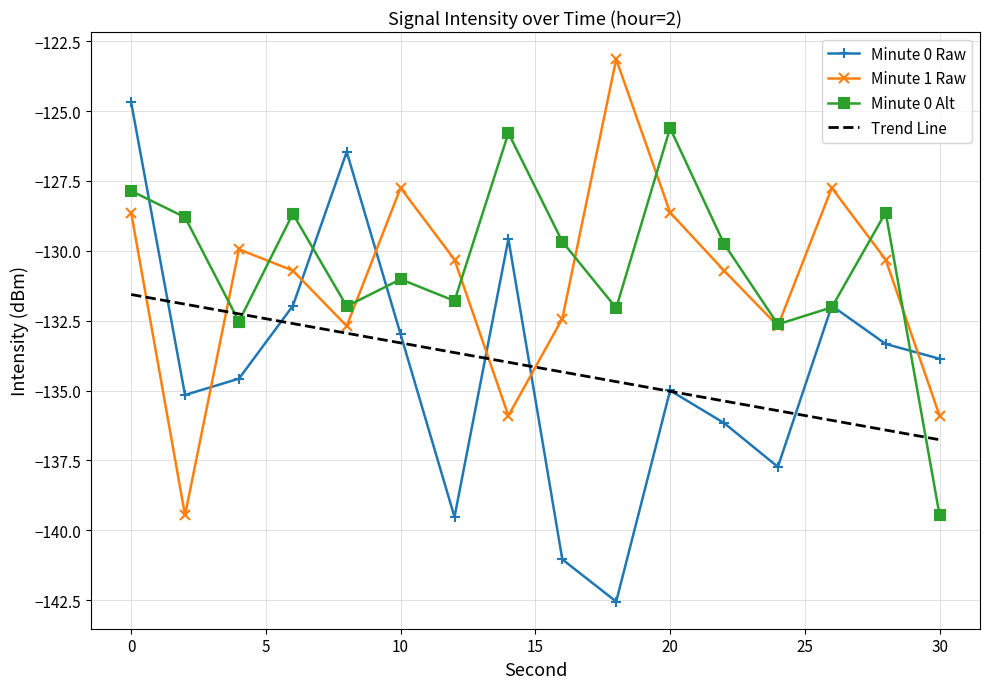

Rank the series by their maximum value, from highest to lowest.

Minute 1 Raw, Minute 0 Raw, Minute 0 Alt, Trend Line